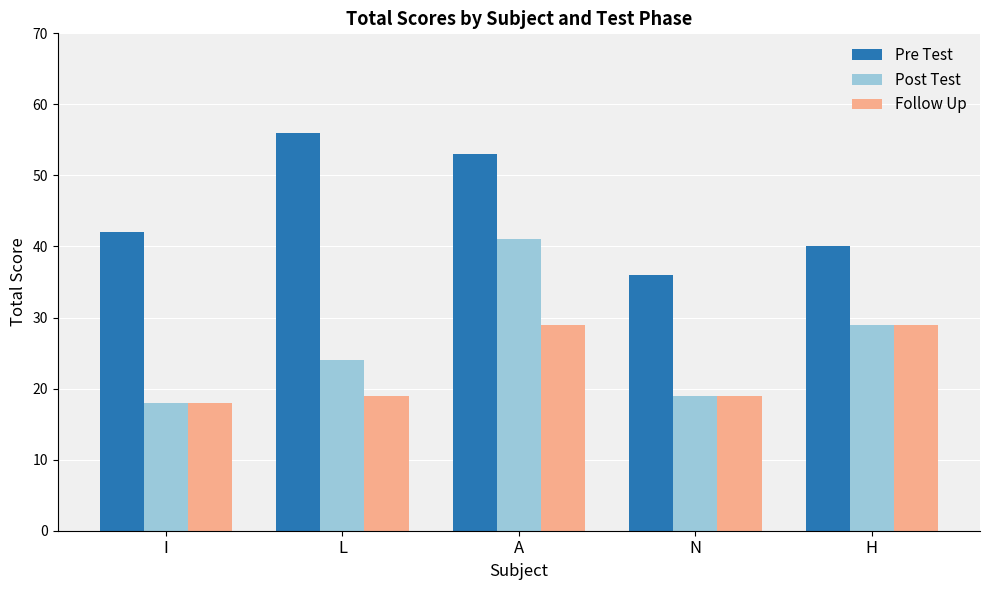

What is the label of the 3rd bar from the left?

A